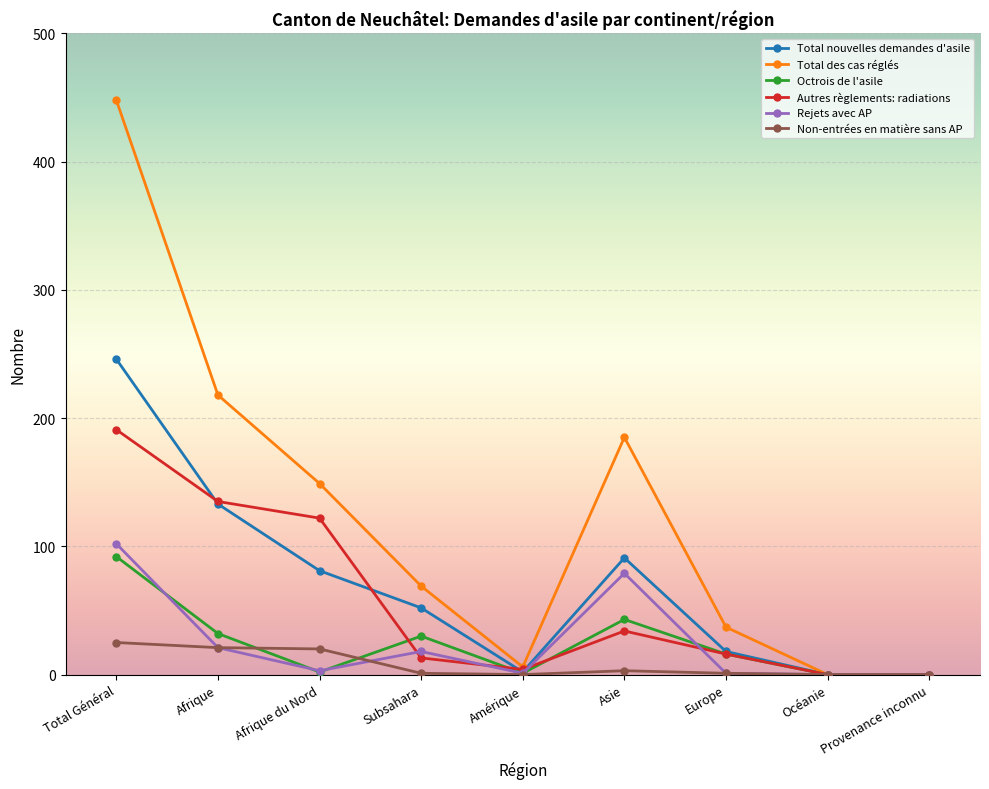

What is the sum of all Autres règlements: radiations values?

515